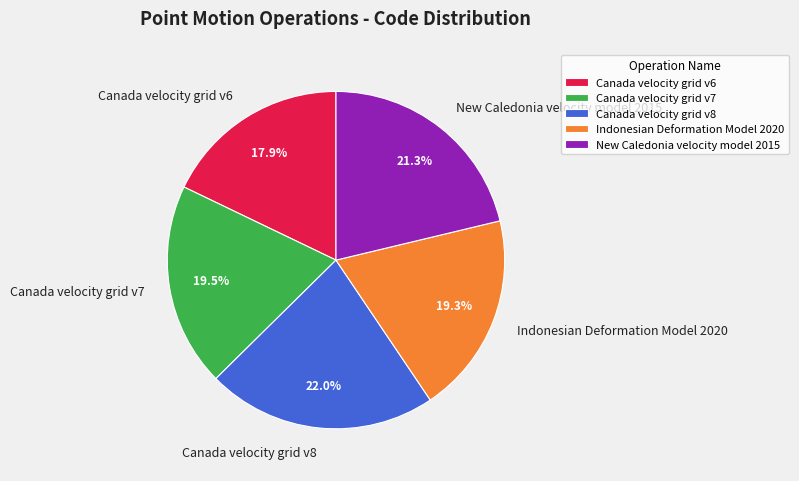

Between Canada velocity grid v6 and New Caledonia velocity model 2015, which is larger?

New Caledonia velocity model 2015